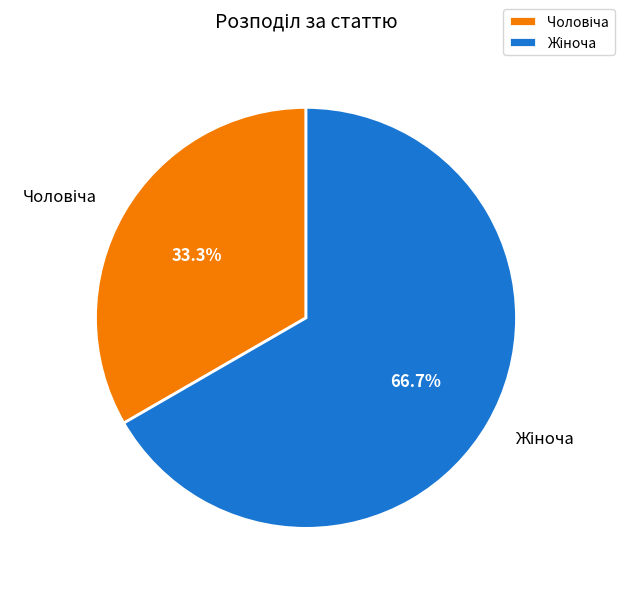

Does any single category account for the majority?

Yes